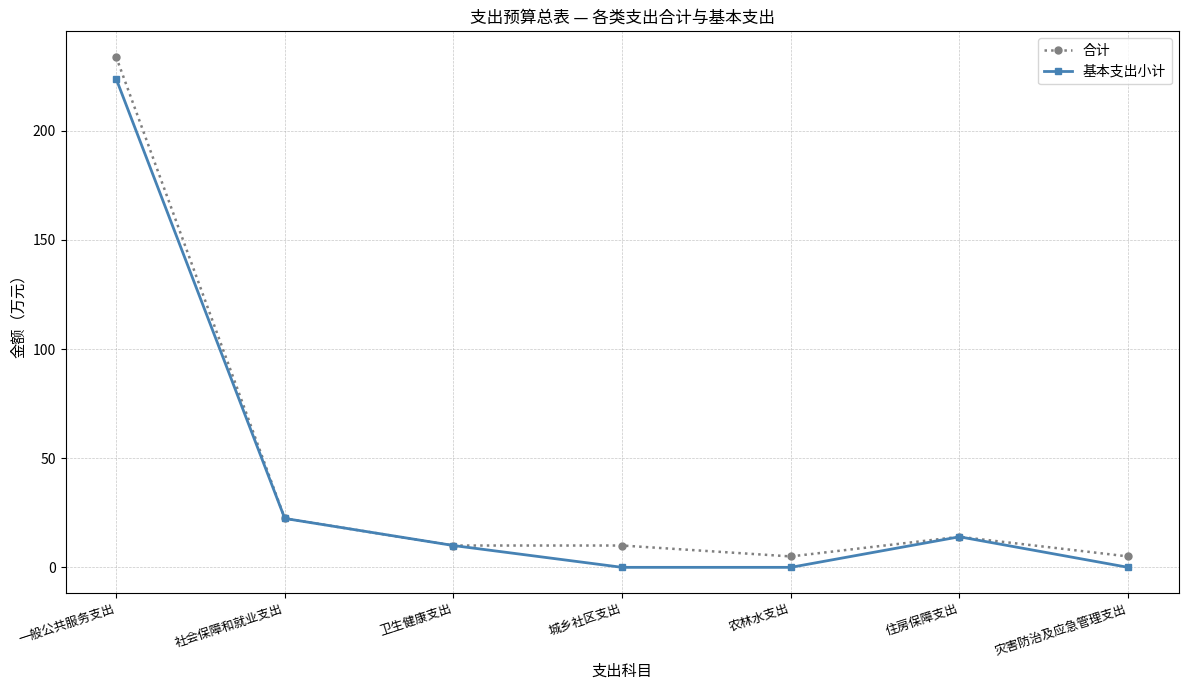

What is the difference between the maximum and second lowest values in the 合计 series?

228.9